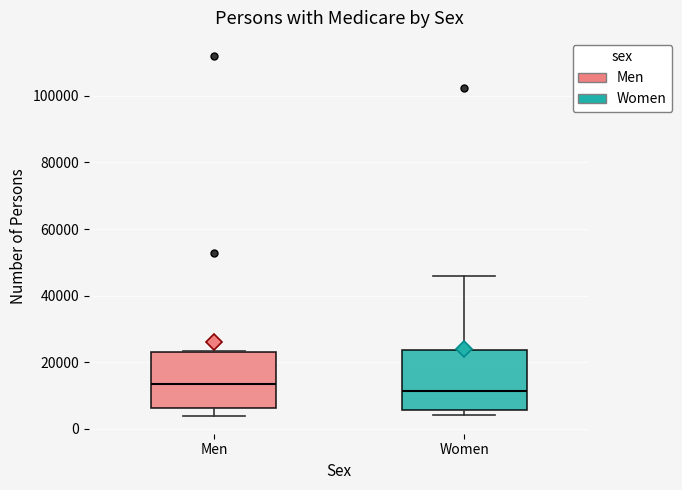

Reading left to right, transcribe this box plot: for each box, give where its median line is, the range the box spans, and where its two whiskers end, as read against the y-axis. The values are not printed on the chart, so give them approximately, as read against the axis.

Men: median 14000, box 6000 to 24000, whiskers 4000 to 24000
Women: median 12000, box 6000 to 24000, whiskers 4000 to 46000